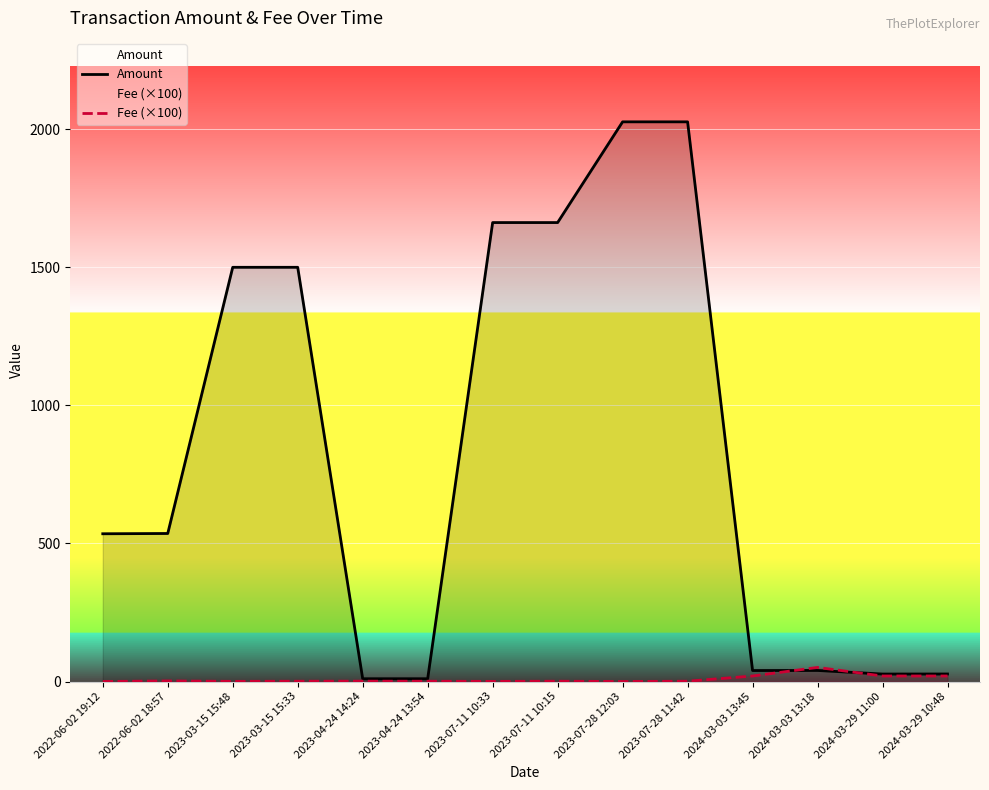

What is the sum of all Amount values?

11602.6